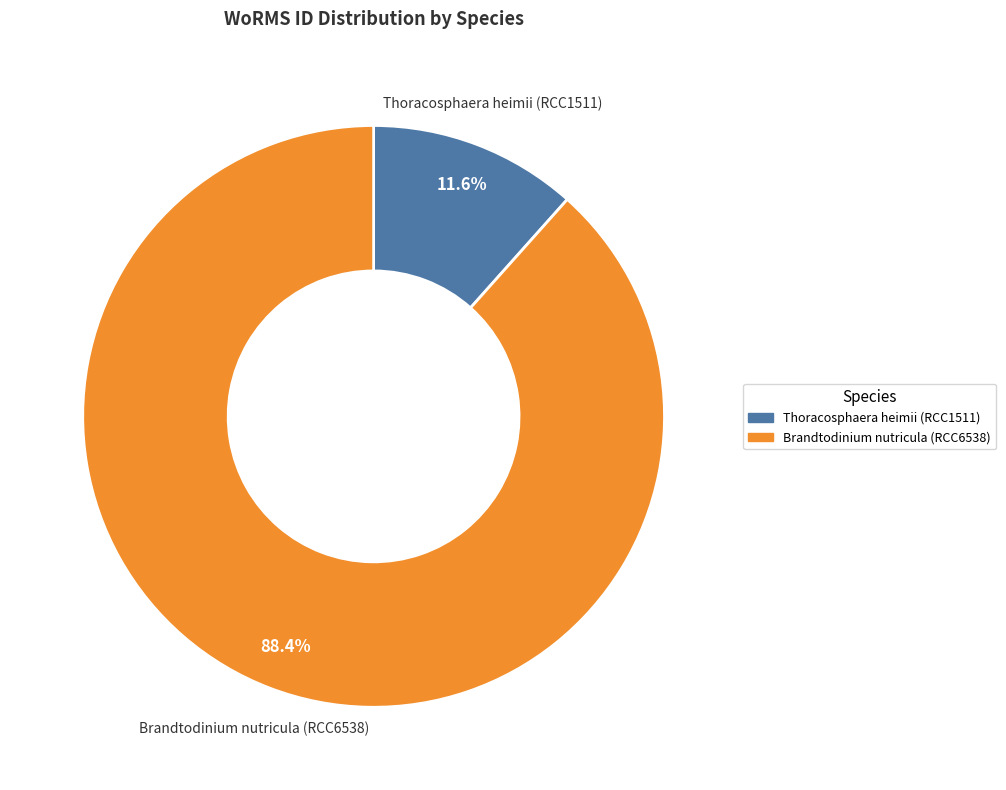

What is the smallest slice in the pie chart?

Thoracosphaera heimii (RCC1511)